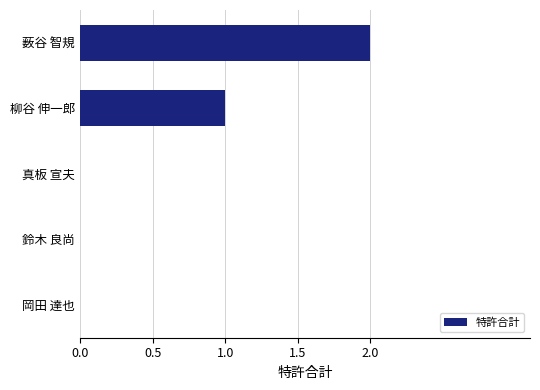

Reading bottom to top, what are all the values shown in this chart?

岡田 達也=0	鈴木 良尚=0	真板 宣夫=0	柳谷 伸一郎=1	薮谷 智規=2